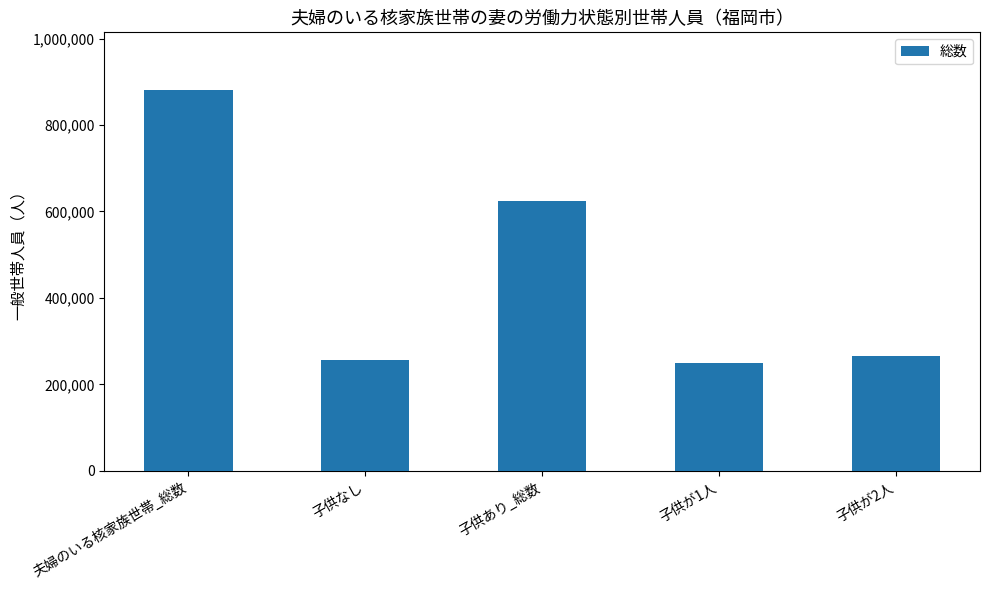

Does the chart contain stacked bars?

No